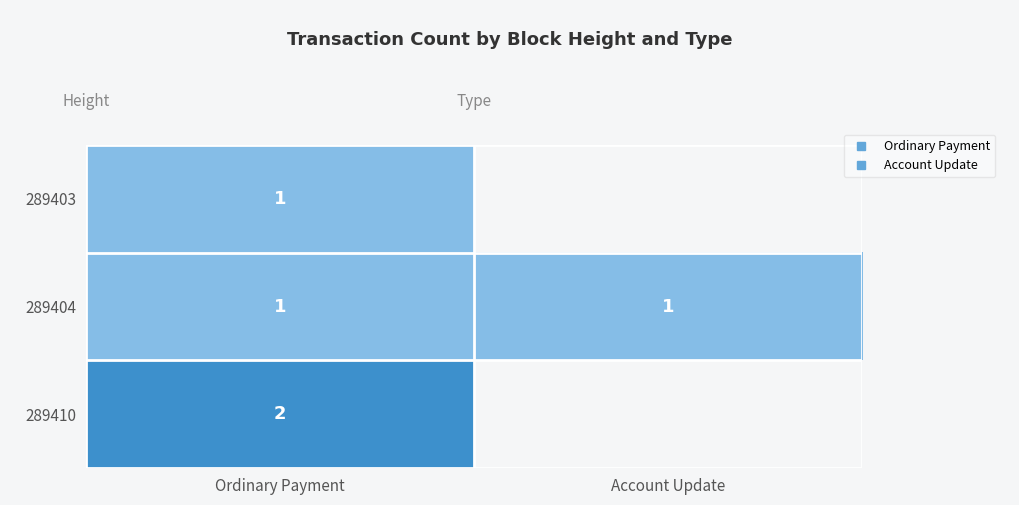

True or false: 289410 has a value of 2 at Ordinary Payment.

True